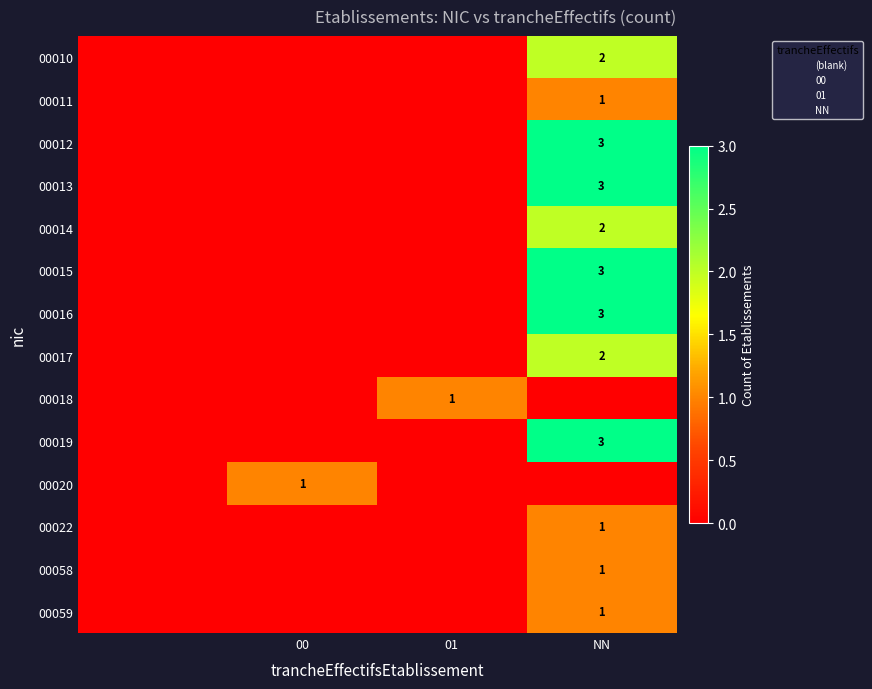

True or false: 00013 has a value of 3 at NN.

True